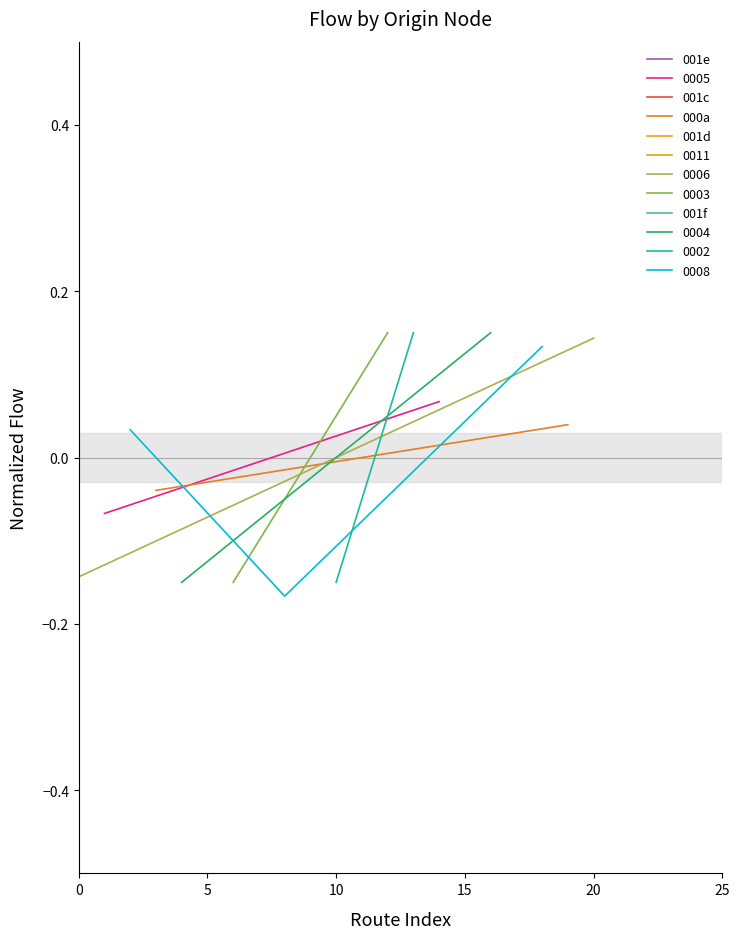

How many values in the 0008 series are below 0?

1